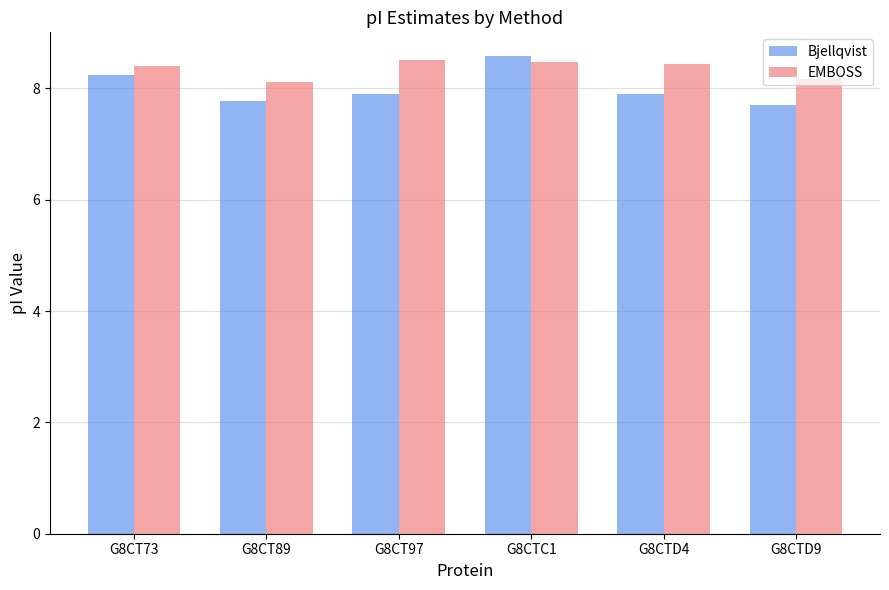

How many EMBOSS values are between 8 and 9?

6